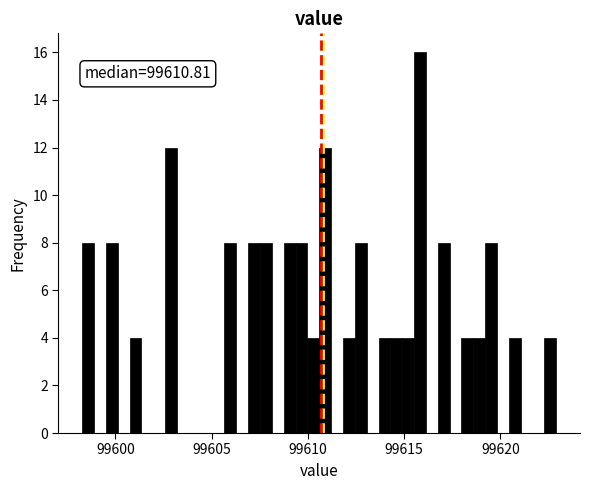

Read against the x-axis, roughly where is the centre of the tallest bar?

99616.0